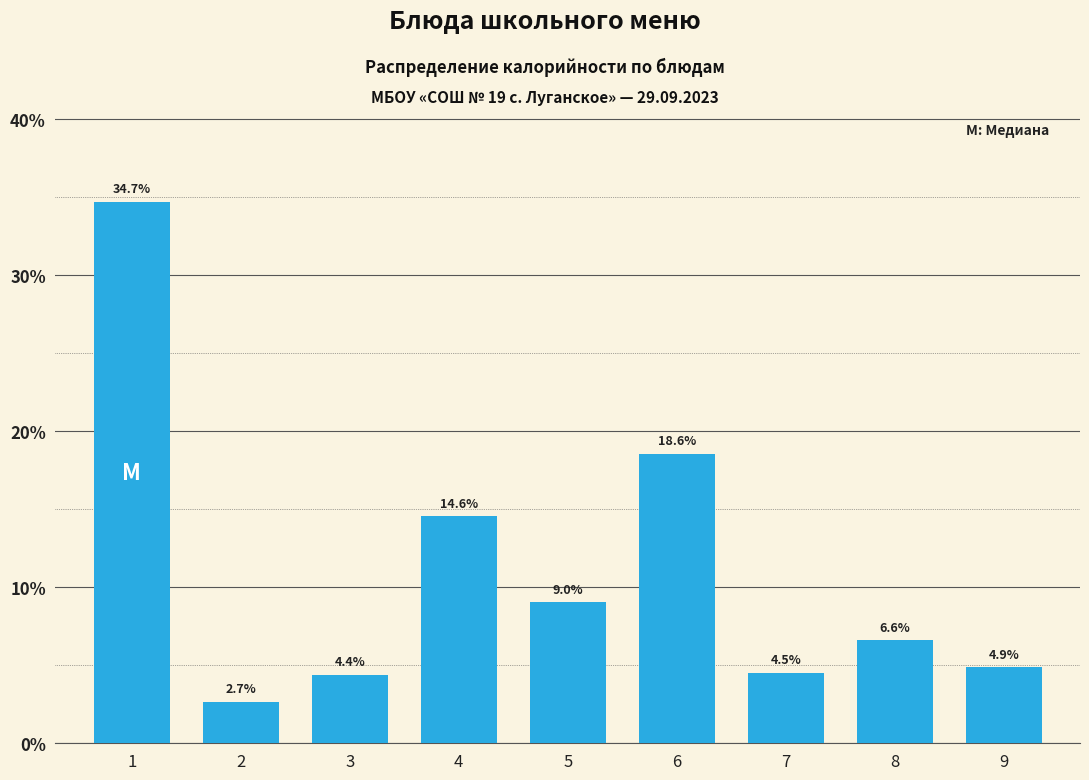

Reading left to right, what are all the values shown in this chart?

34.7	2.7	4.4	14.6	9.0	18.6	4.5	6.6	4.9